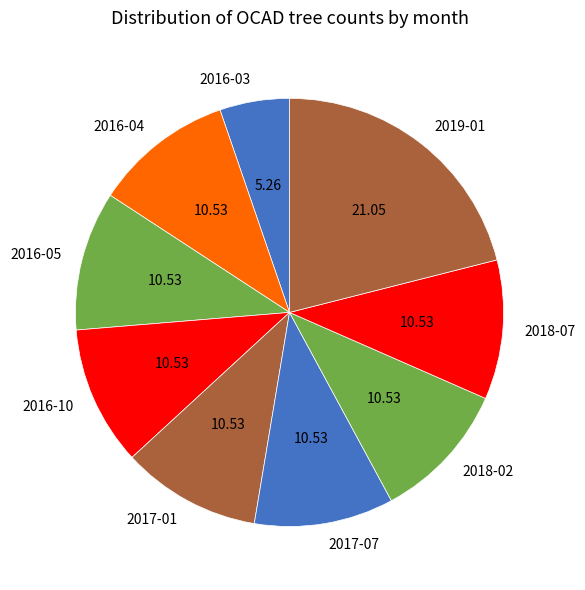

How many segments does this pie chart have?

9